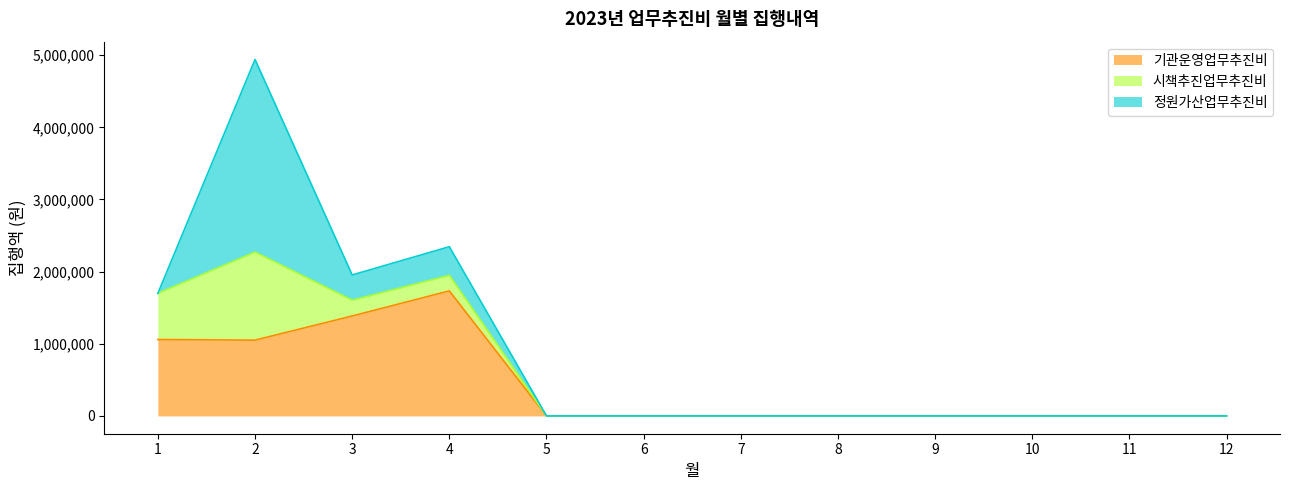

The 기관운영업무추진비 series shows -678225 at 8. True or false?

False